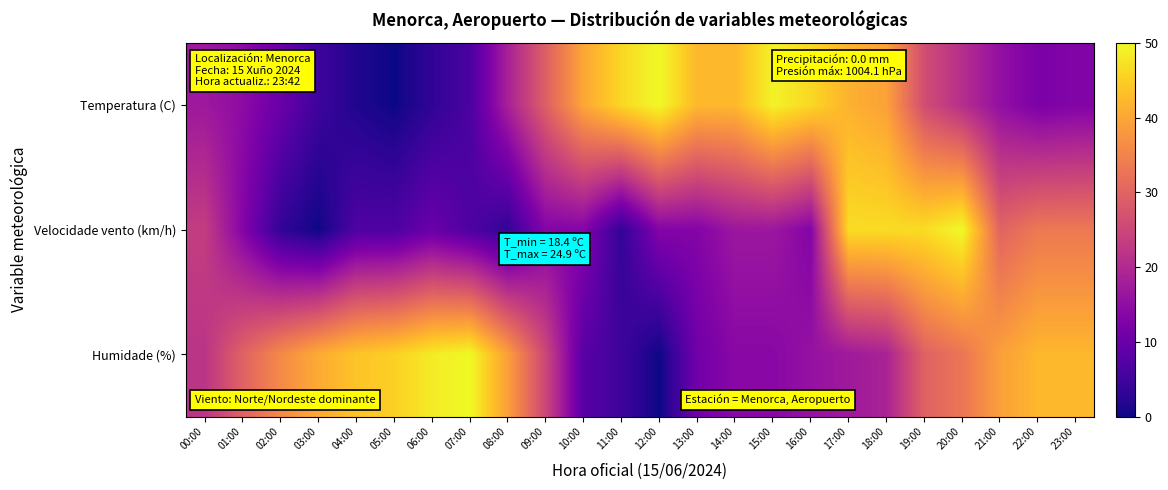

What is the total value across all series at 17:00?

105.4